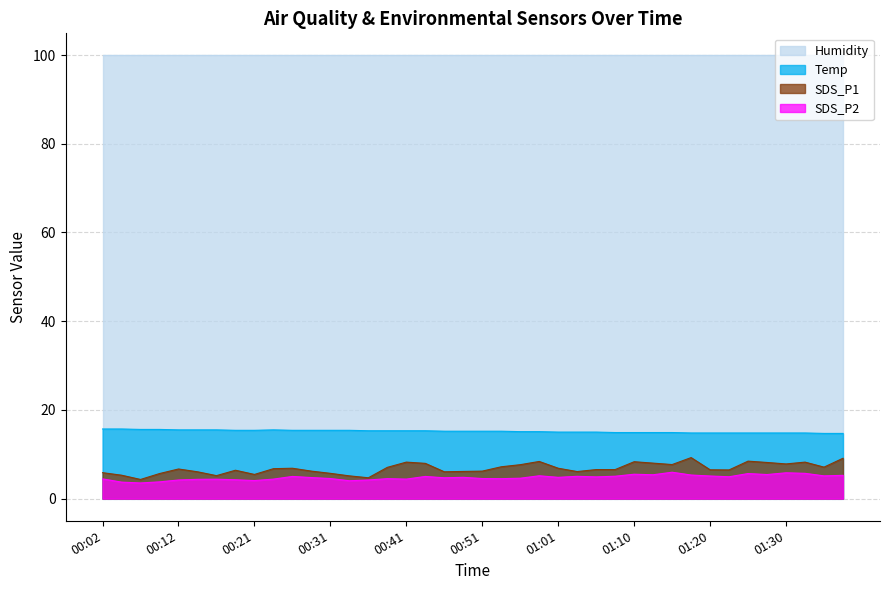

Where is SDS_P2 nearest to the value 4?

00:34